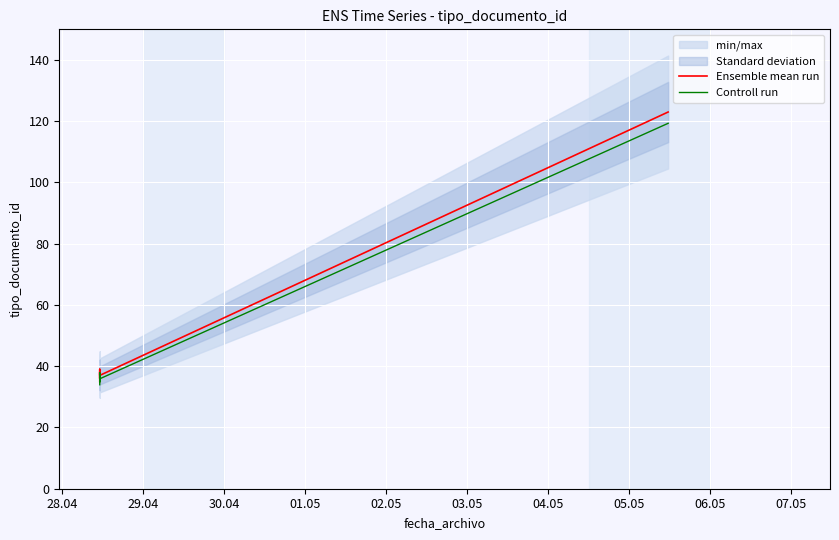

What are all the series names shown in the legend?

Ensemble mean run, Controll run